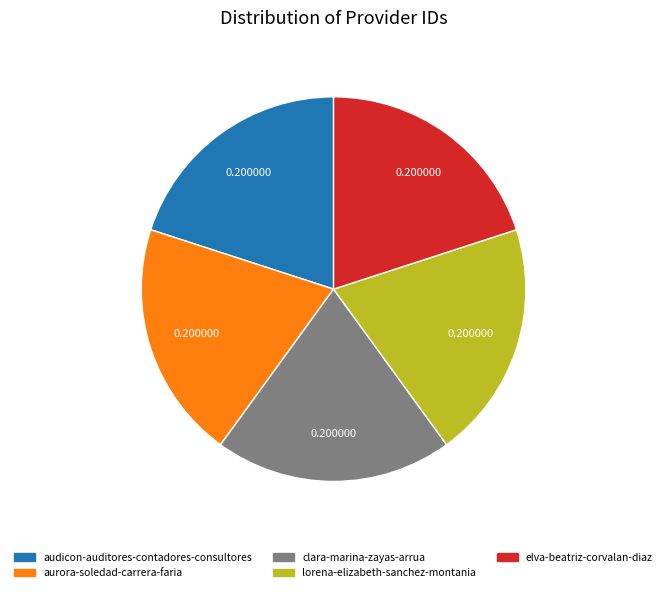

Does aurora-soledad-carrera-faria account for over 50% of the chart?

No